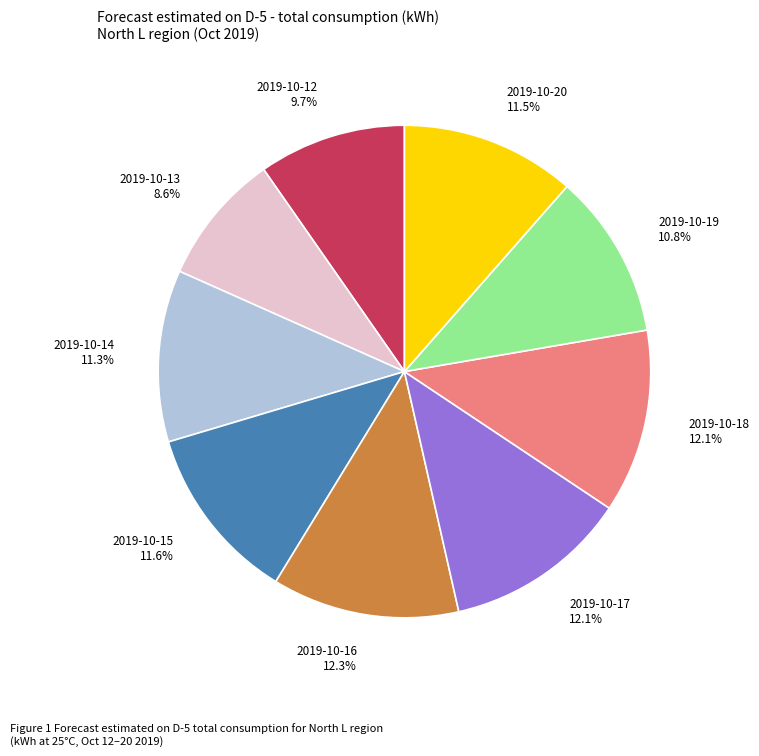

Combined, what portion of the pie is 2019-10-19 and 2019-10-20?

22.3%